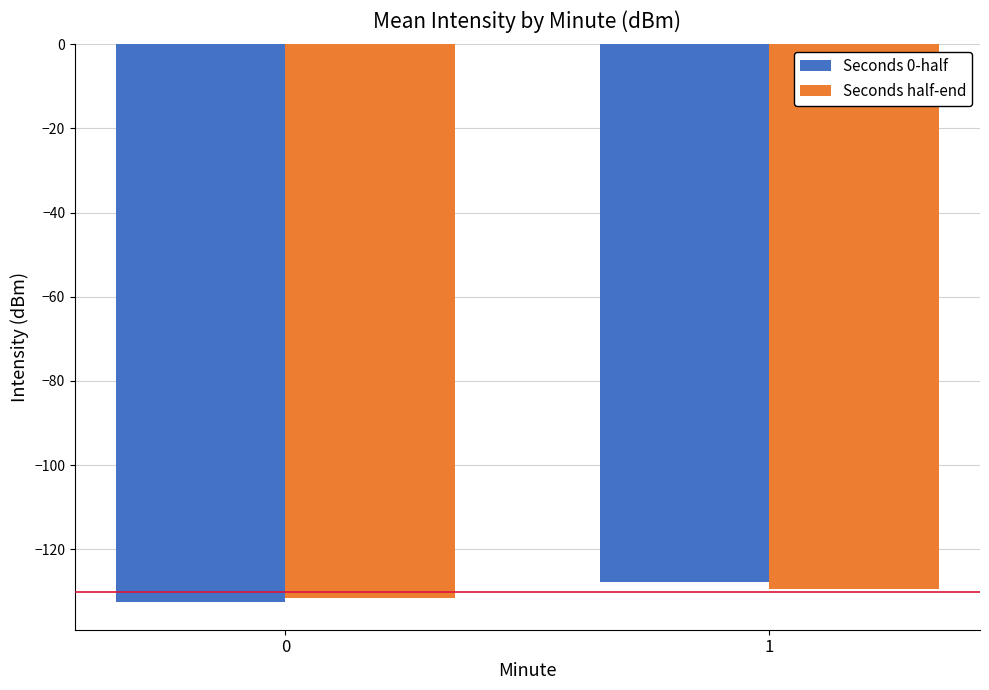

The Seconds half-end series shows -216.9 at 1. True or false?

False